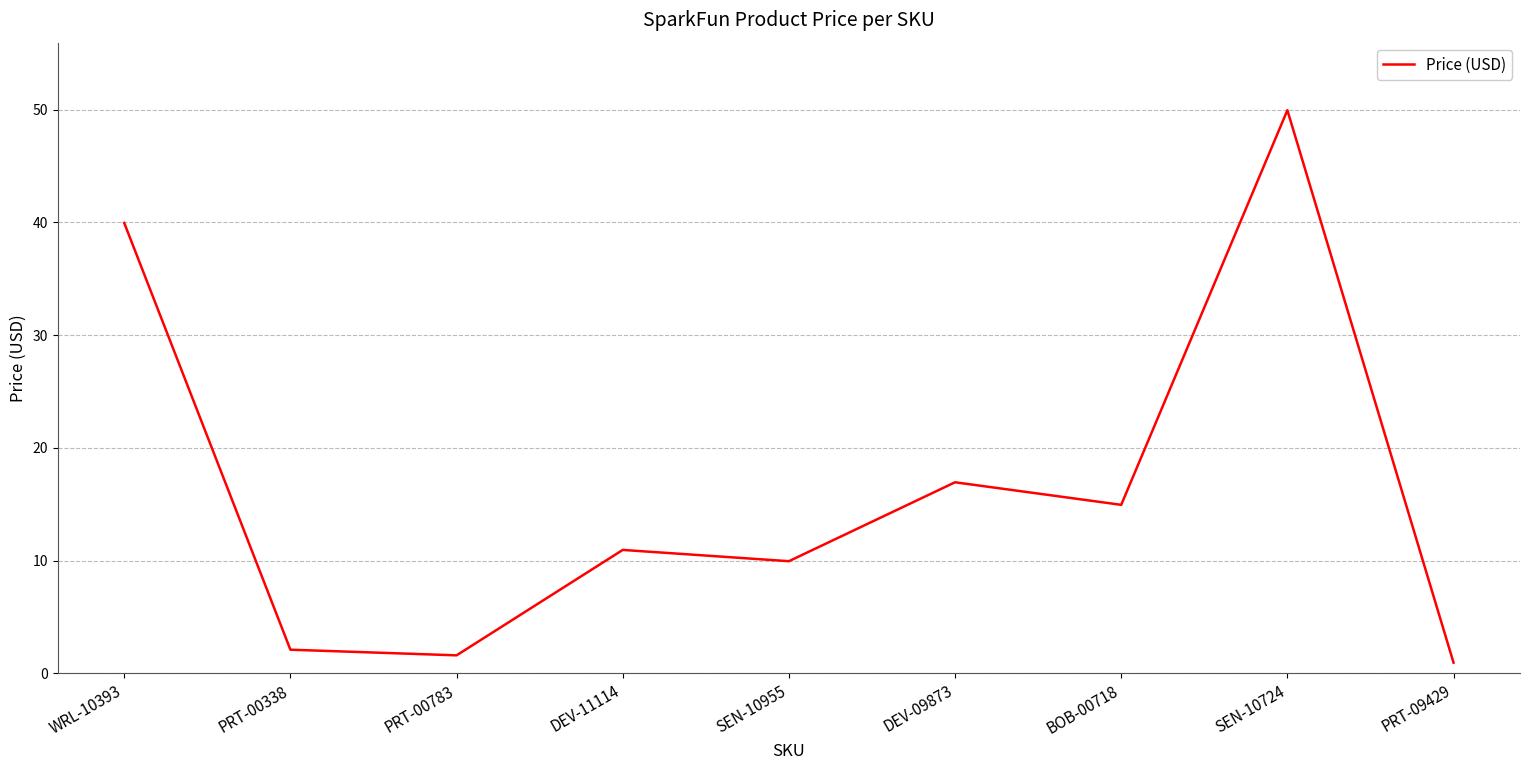

What is the sum of the values at BOB-00718 and PRT-00338?

17.1